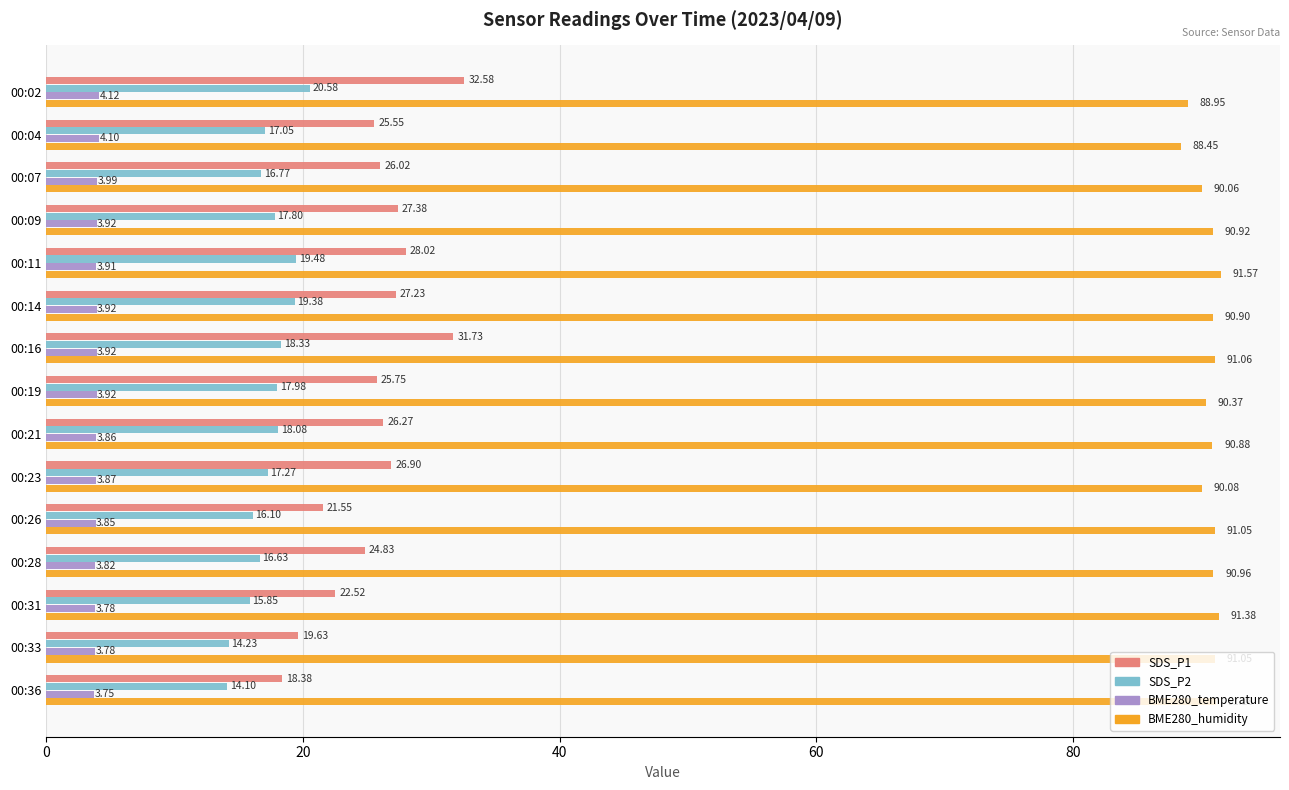

At 00:16, list the series in order from smallest to largest.

BME280_temperature, SDS_P2, SDS_P1, BME280_humidity